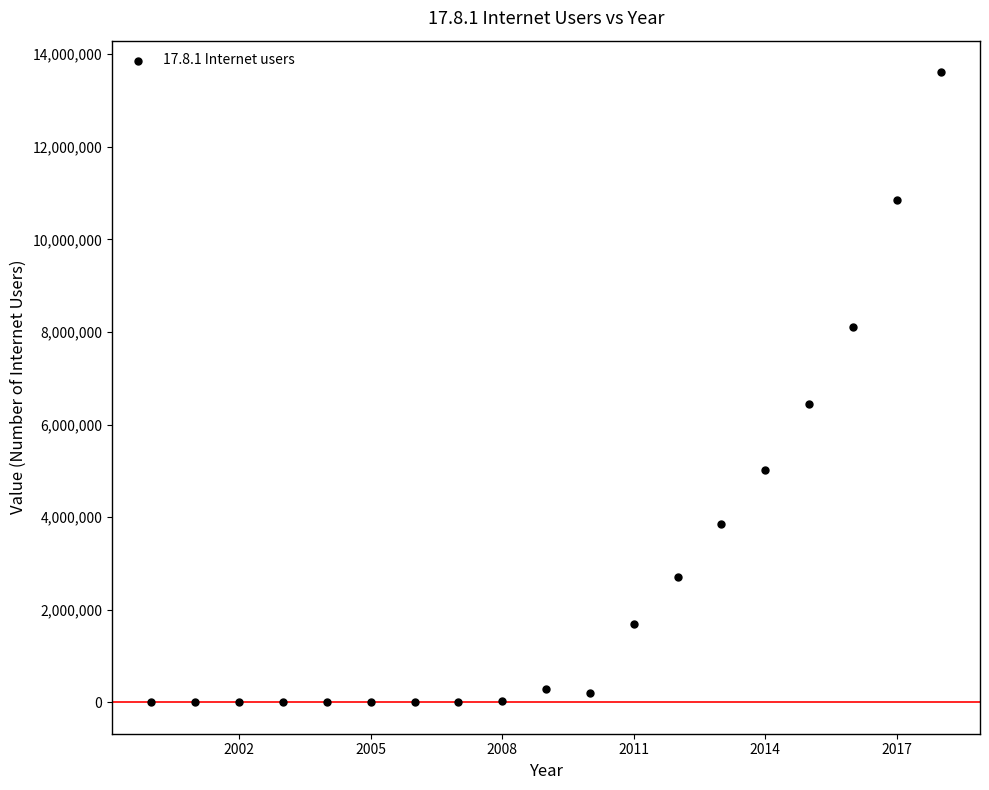

What is the range of X values (max minus min)?

18